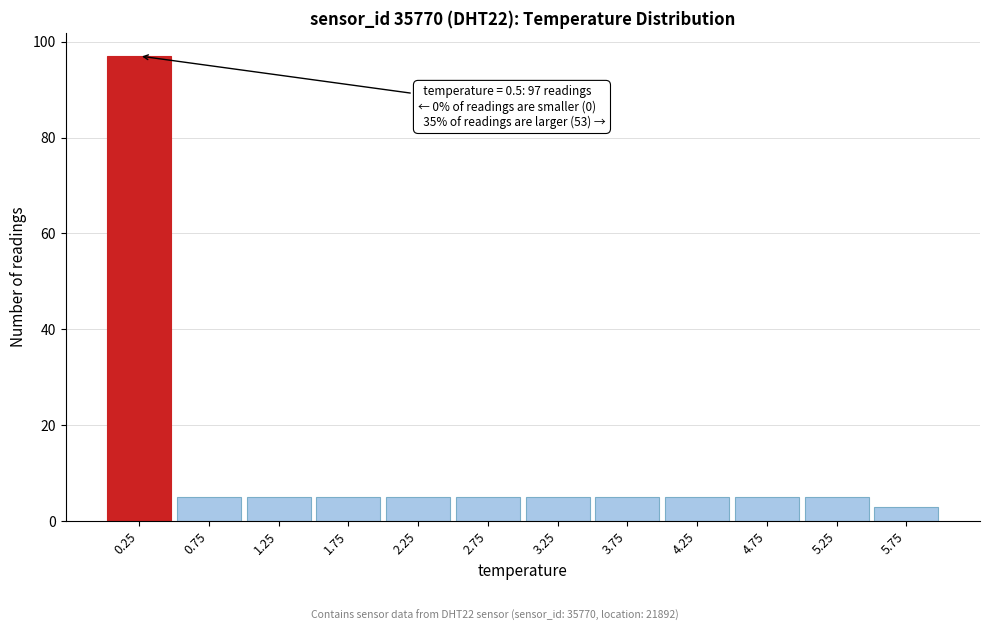

Reading left to right, transcribe all the data shown in this chart.

97	5	5	5	5	5	5	5	5	5	5	3